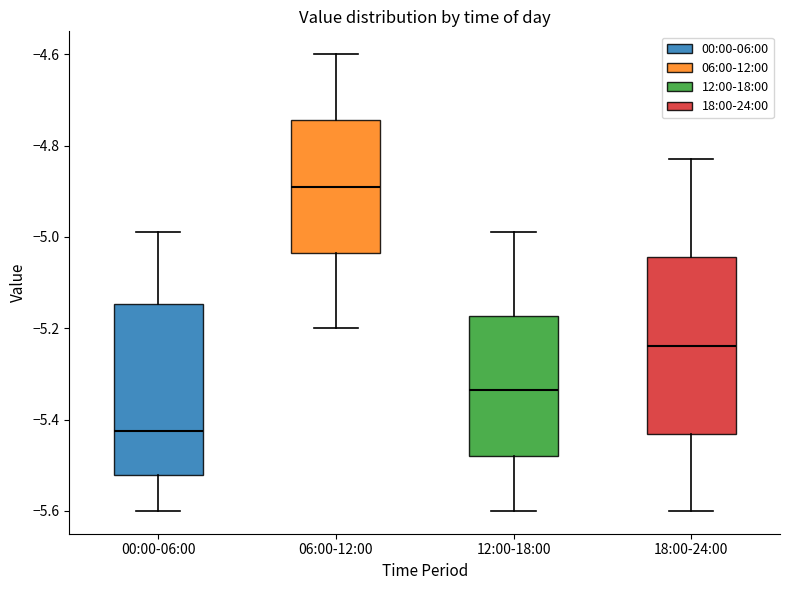

Reading left to right, read every box against the y-axis: the position of its median line, the range the box covers, and the ends of its whiskers. The values are not printed on the chart, so give them approximately, as read against the axis.

00:00-06:00: median -5.42, box -5.52 to -5.14, whiskers -5.60 to -4.98
06:00-12:00: median -4.88, box -5.04 to -4.74, whiskers -5.20 to -4.60
12:00-18:00: median -5.34, box -5.48 to -5.18, whiskers -5.60 to -4.98
18:00-24:00: median -5.24, box -5.44 to -5.04, whiskers -5.60 to -4.82